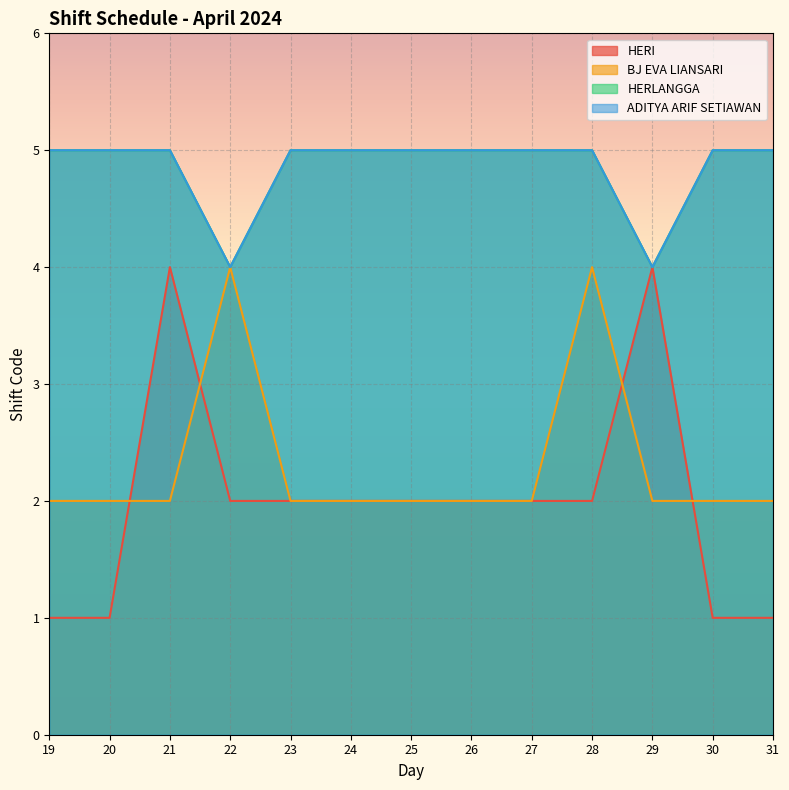

Is it true that ADITYA ARIF SETIAWAN equals 5 at 19?

True